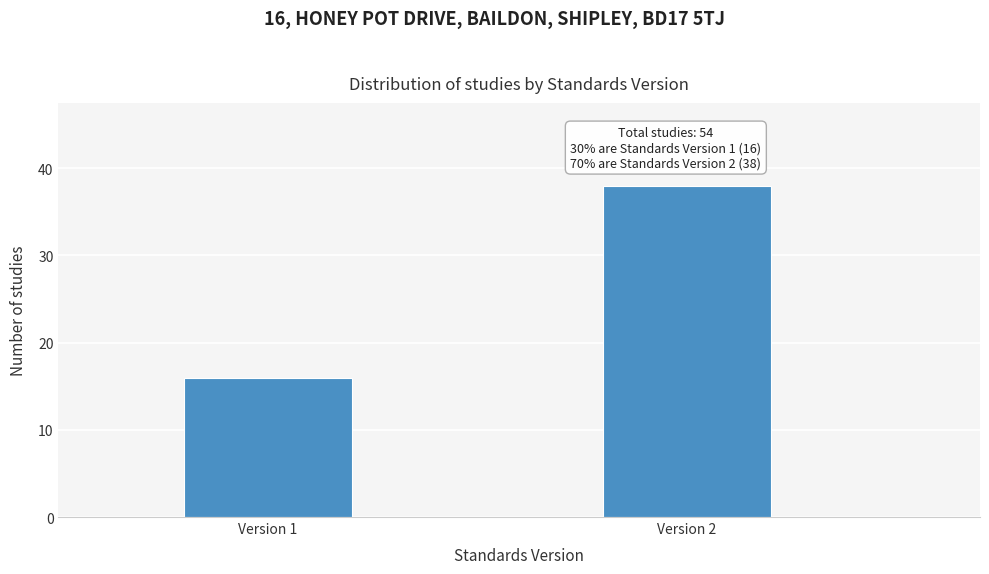

Reading left to right, extract all data points from this chart.

Version 1=16	Version 2=38